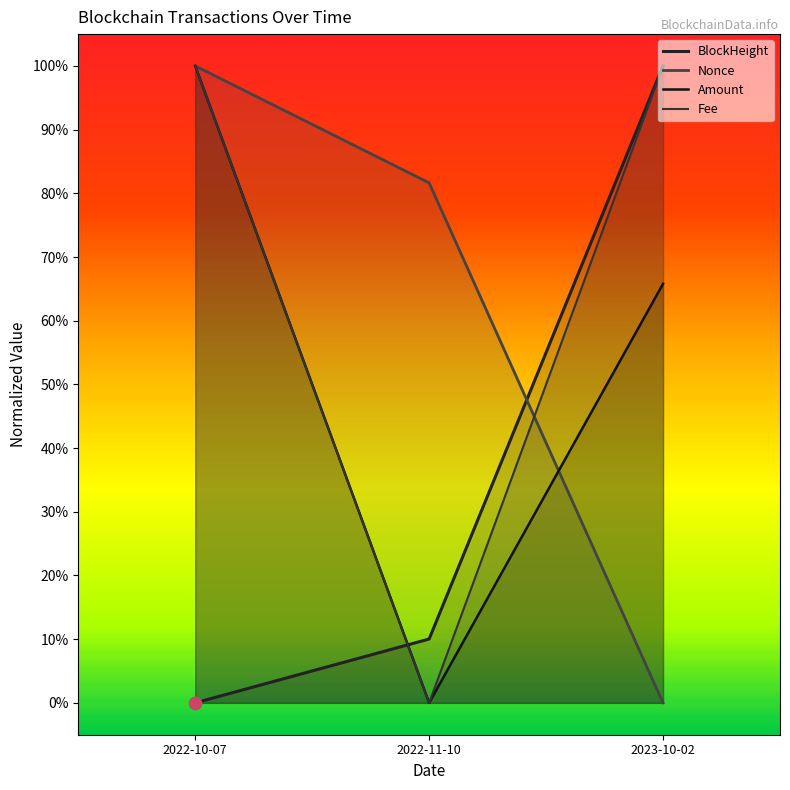

Which series has the largest total across all categories?

Fee